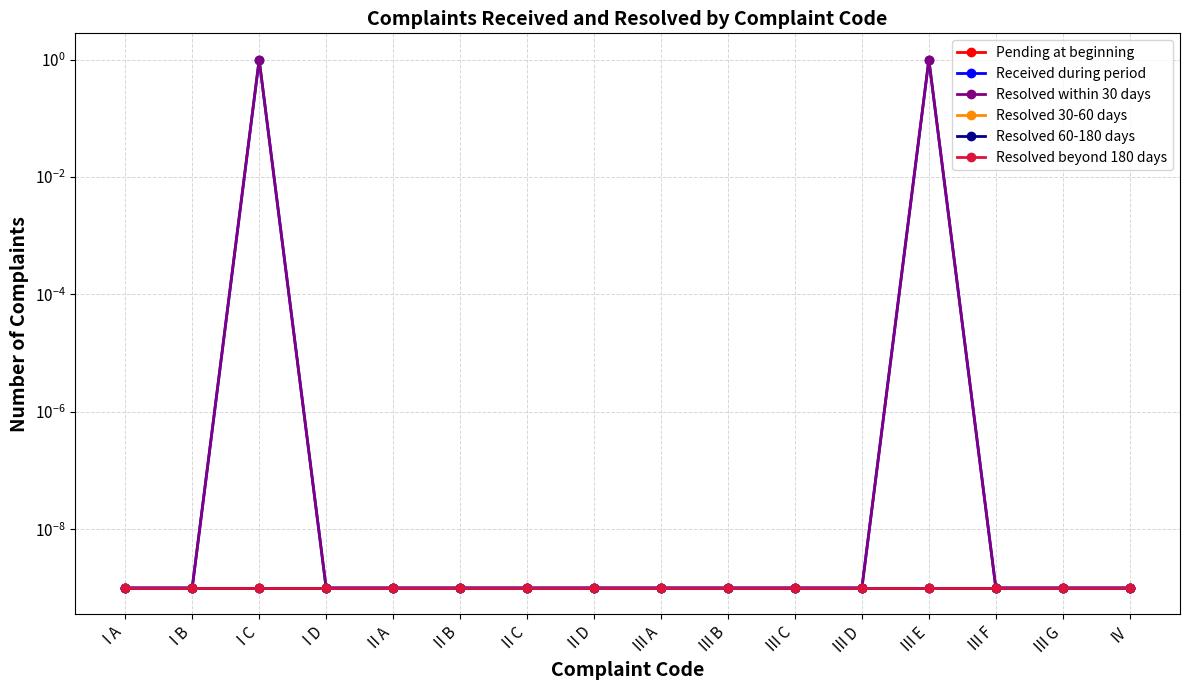

In Received during period, how many points are higher than both neighbors (excluding endpoints)?

2